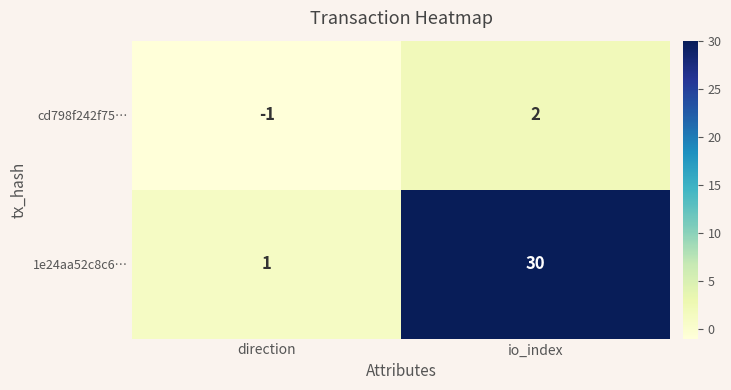

Read the 1e24aa52c8c6… value at io_index.

30